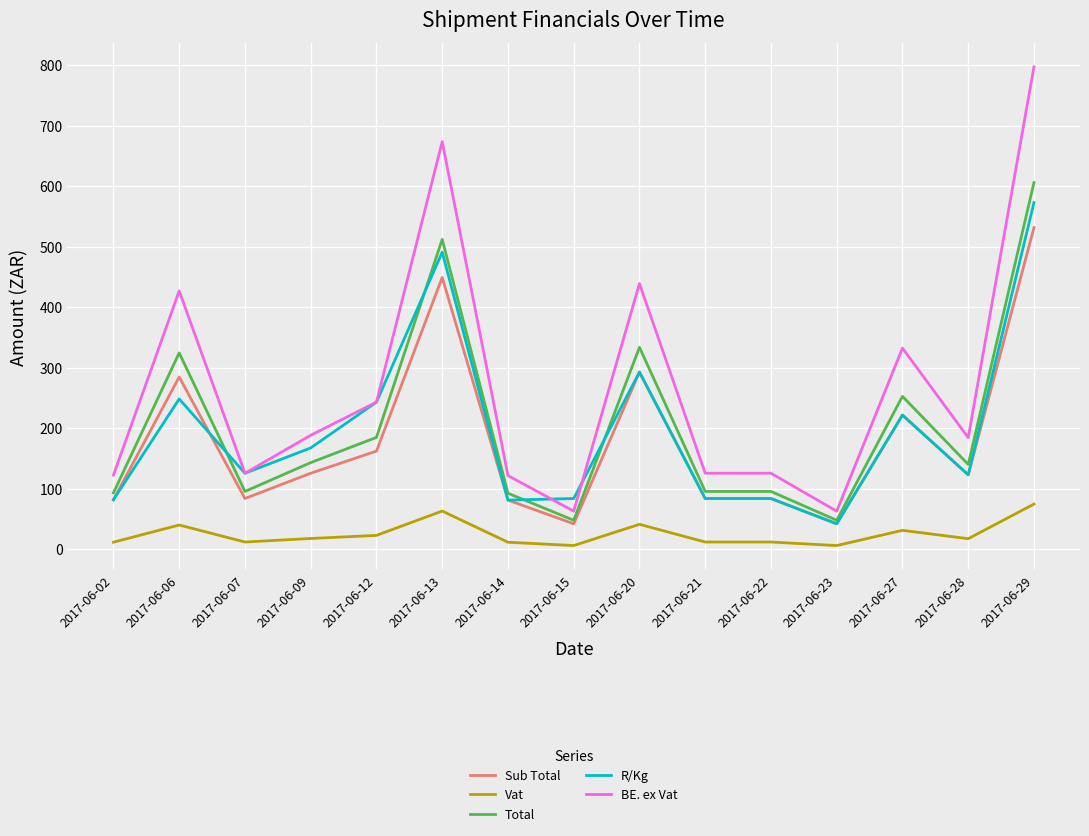

True or false: Sub Total has more than 2 interior local peaks.

True